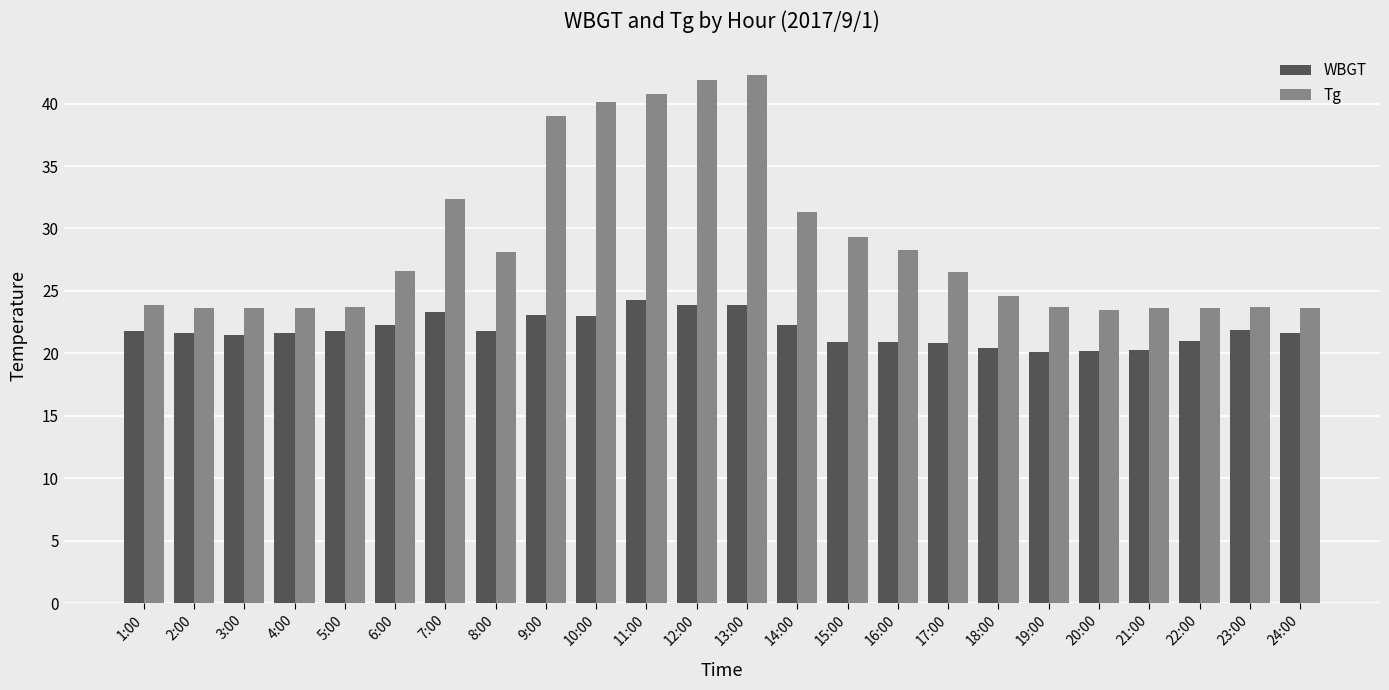

At which label does Tg first exceed 26?

6:00